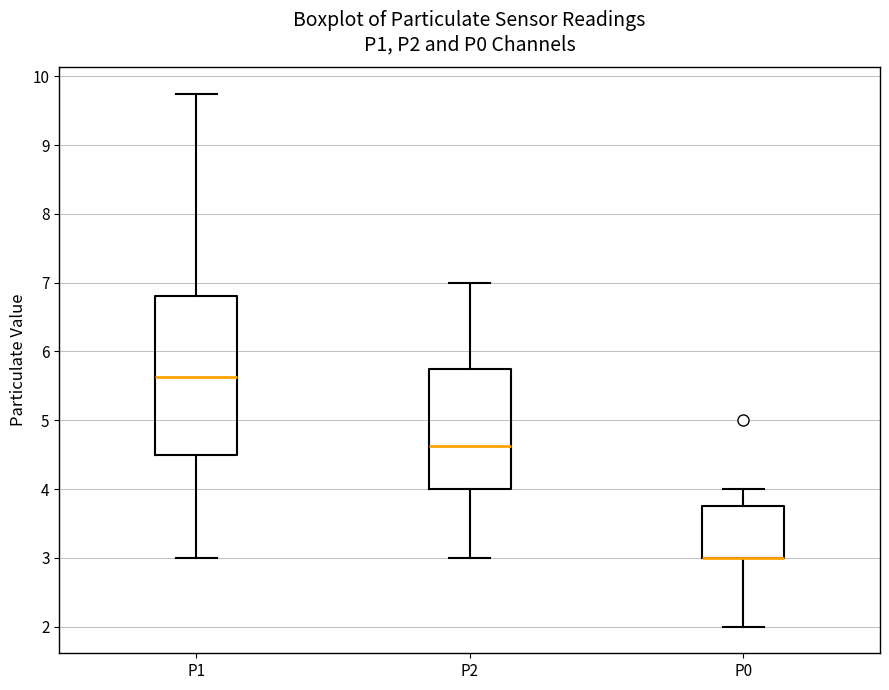

Reading left to right, read every box against the y-axis: the position of its median line, the range the box covers, and the ends of its whiskers. The values are not printed on the chart, so give them approximately, as read against the axis.

P1: median 5.6, box 4.5 to 6.8, whiskers 3.0 to 9.8
P2: median 4.6, box 4.0 to 5.8, whiskers 3.0 to 7.0
P0: median 3.0 (drawn on the box's lower edge), box 3.0 to 3.8, whiskers 2.0 to 4.0